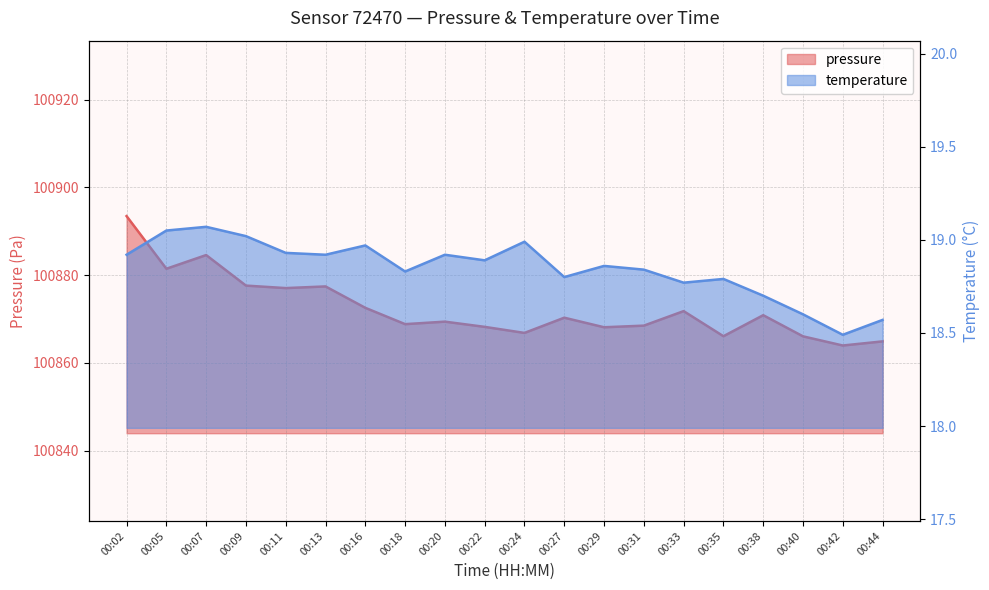

What is the difference between the maximum and minimum values in the temperature series?

0.6